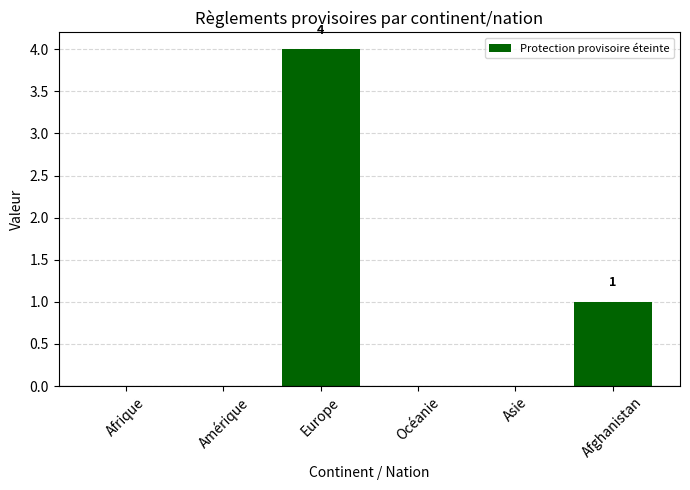

Where is the data nearest to the value 2?

Afghanistan